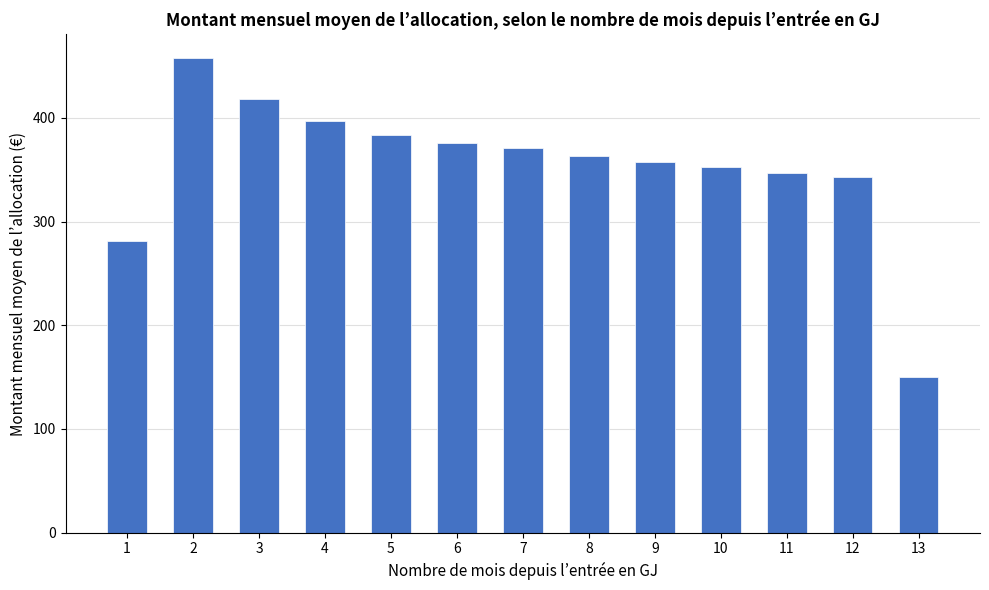

Between 7 and 1, which is larger?

7